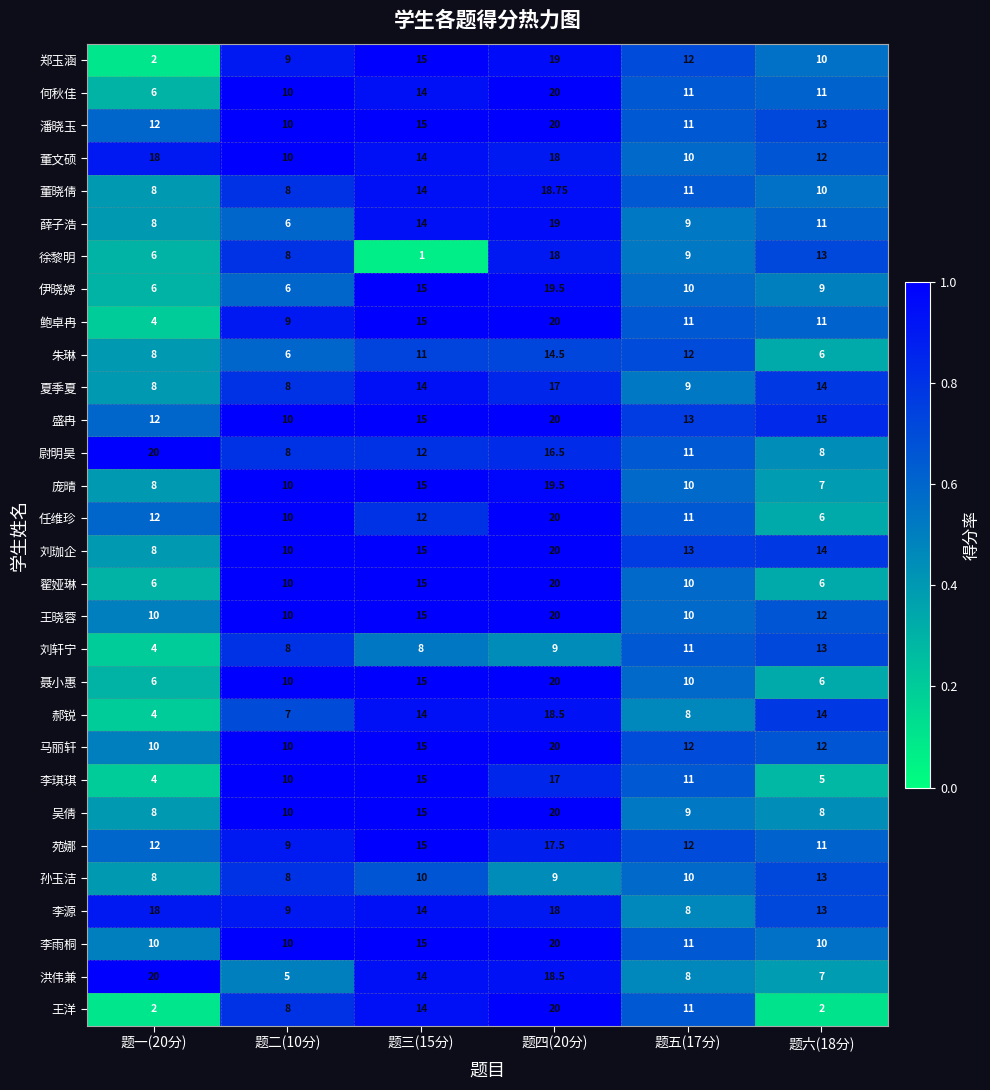

Which series has the largest range (max minus min)?

王洋